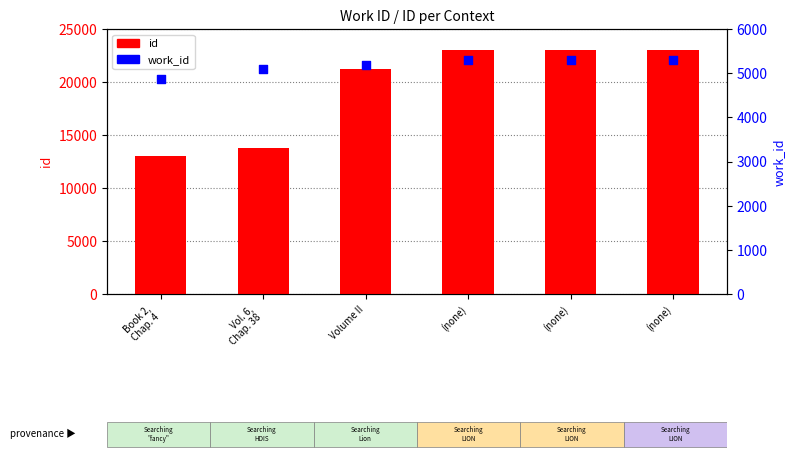

Which series reaches the maximum Y coordinate?

id